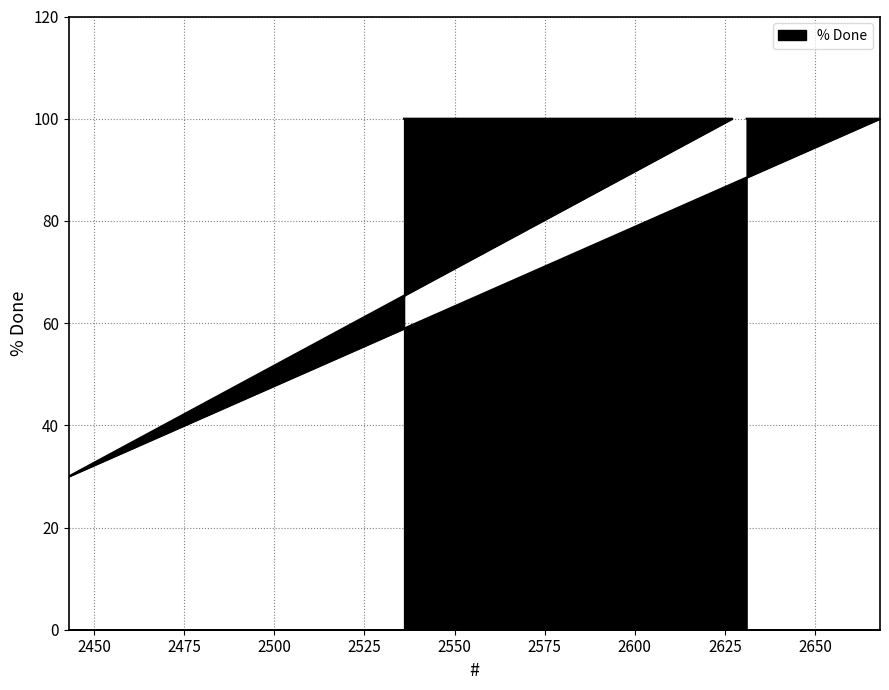

What is the difference between the second highest and minimum values?

70